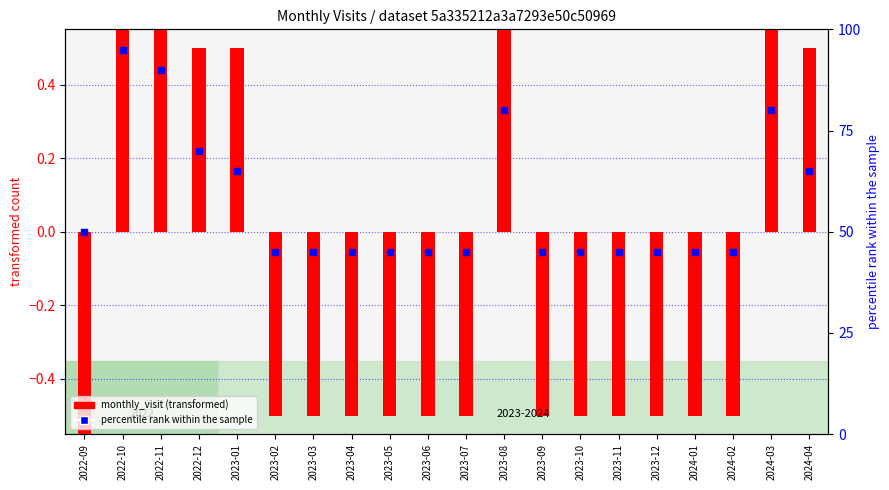

Reading left to right, list all the values displayed in this chart.

monthly_visit (transformed): 2022-09=-1.5	2022-10=1.5	2022-11=1.5	2022-12=0.5	2023-01=0.5	2023-02=-0.5	2023-03=-0.5	2023-04=-0.5	2023-05=-0.5	2023-06=-0.5	2023-07=-0.5	2023-08=1.5	2023-09=-0.5	2023-10=-0.5	2023-11=-0.5	2023-12=-0.5	2024-01=-0.5	2024-02=-0.5	2024-03=1.5	2024-04=0.5
percentile rank within the sample: 2022-09=50.0	2022-10=95.0	2022-11=90.0	2022-12=70.0	2023-01=65.0	2023-02=45.0	2023-03=45.0	2023-04=45.0	2023-05=45.0	2023-06=45.0	2023-07=45.0	2023-08=80.0	2023-09=45.0	2023-10=45.0	2023-11=45.0	2023-12=45.0	2024-01=45.0	2024-02=45.0	2024-03=80.0	2024-04=65.0